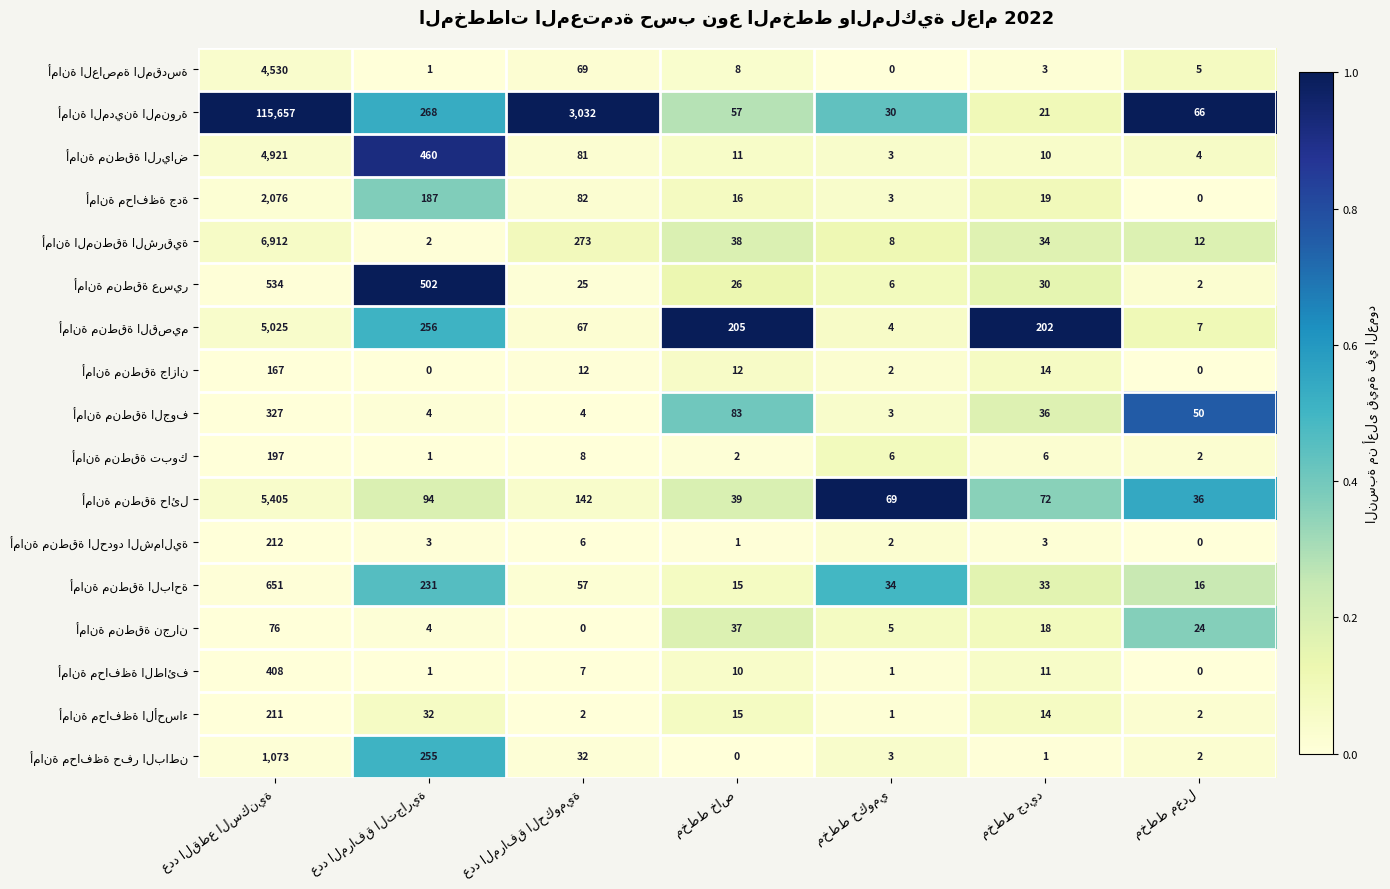

What is the maximum value shown in the chart?

115657